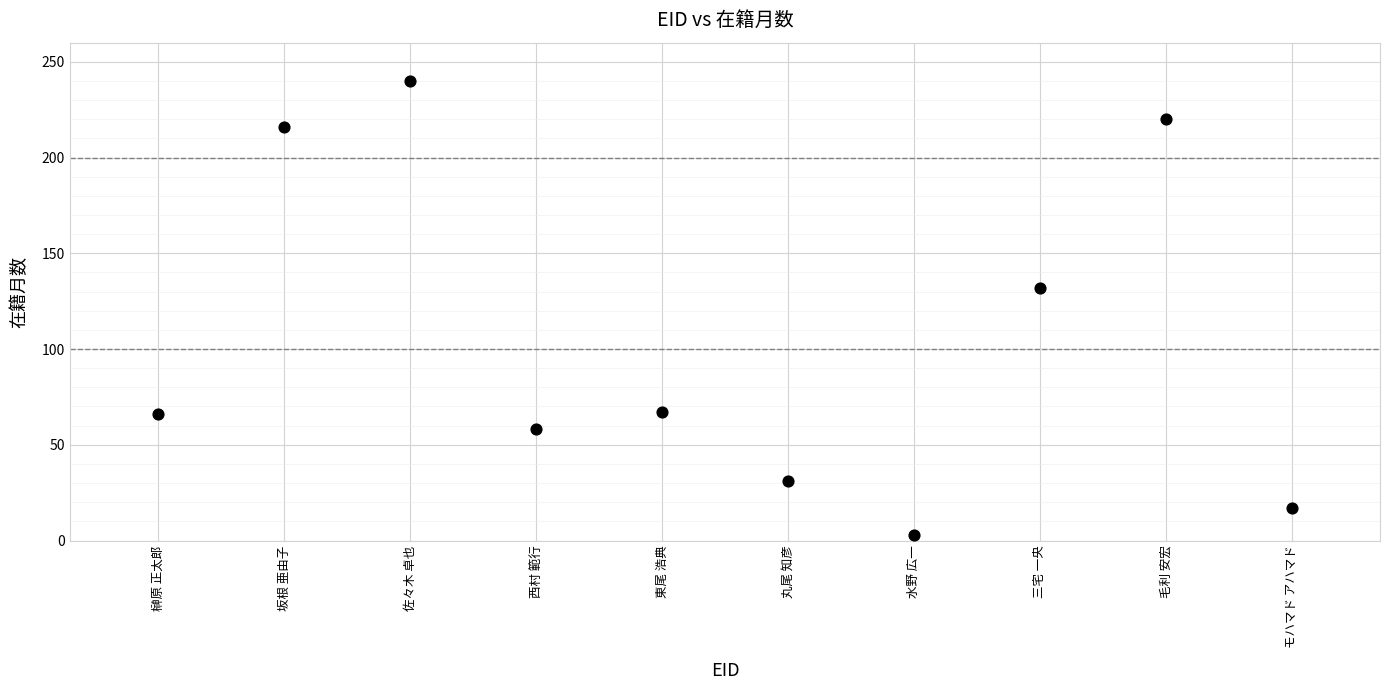

What is the range of Y values (max minus min)?

237